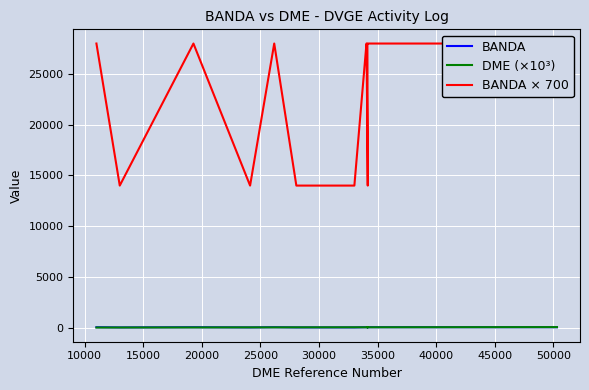

What is the minimum value shown in the chart?

11.0